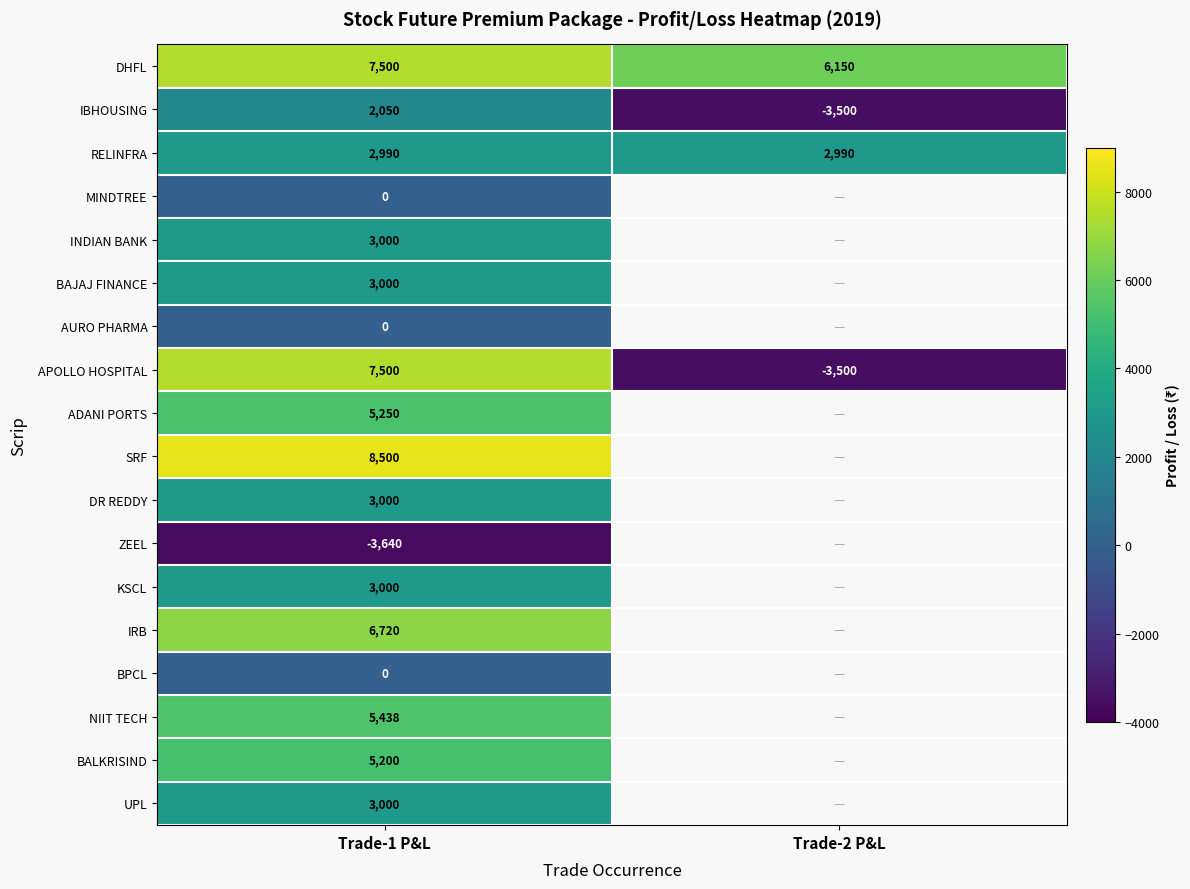

What is the total value across all series at Trade-1 P&L?

62508